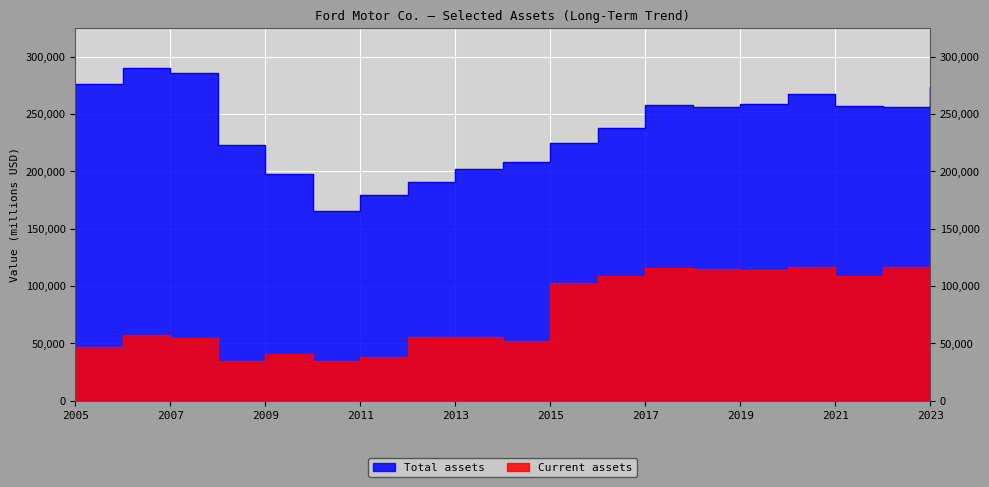

Reading left to right, transcribe all the data shown in this chart.

Current assets: 121481	116476	108996	116744	114047	114649	115902	108461	102587	52071	55138	55257	38147	34368	40560	34124	54243	57325	46409
Total assets: 273310	255884	257035	267261	258537	256540	257808	237951	224925	208527	202026	190554	179248	165793	197890	222977	285727	290217	275940